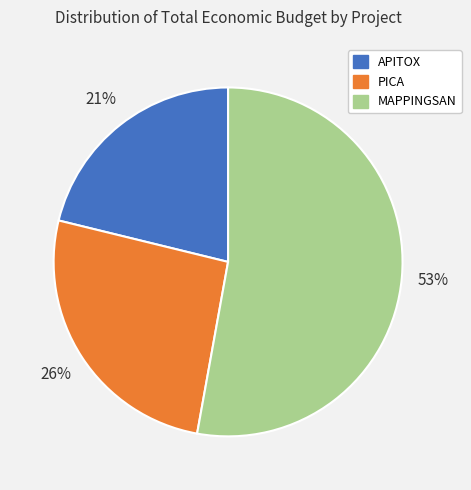

Between MAPPINGSAN and PICA, which is larger?

MAPPINGSAN